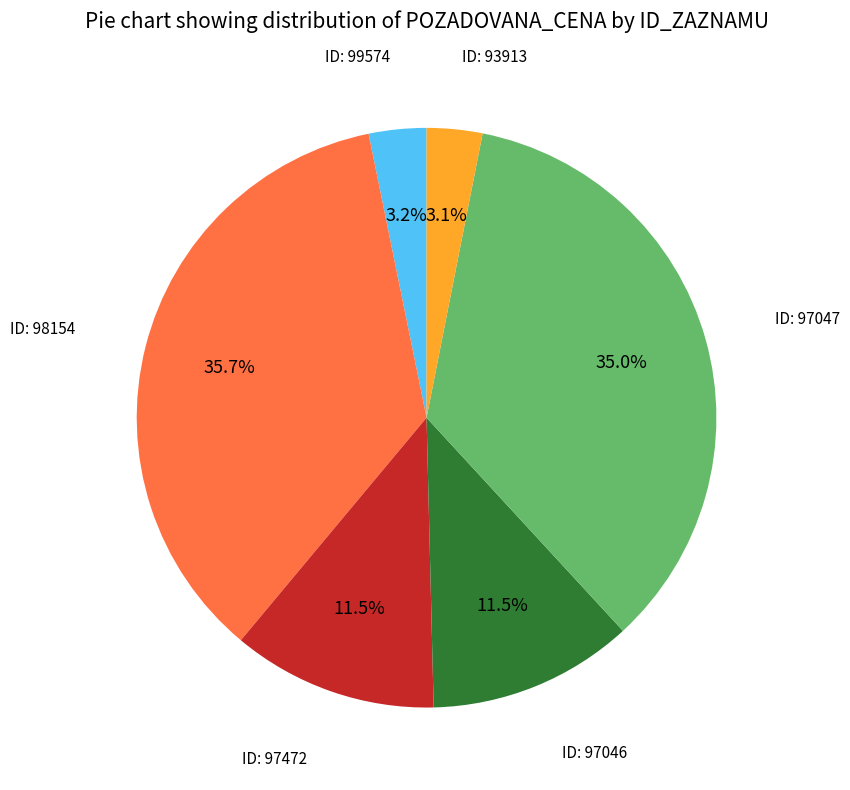

Is there a majority slice in this chart?

No